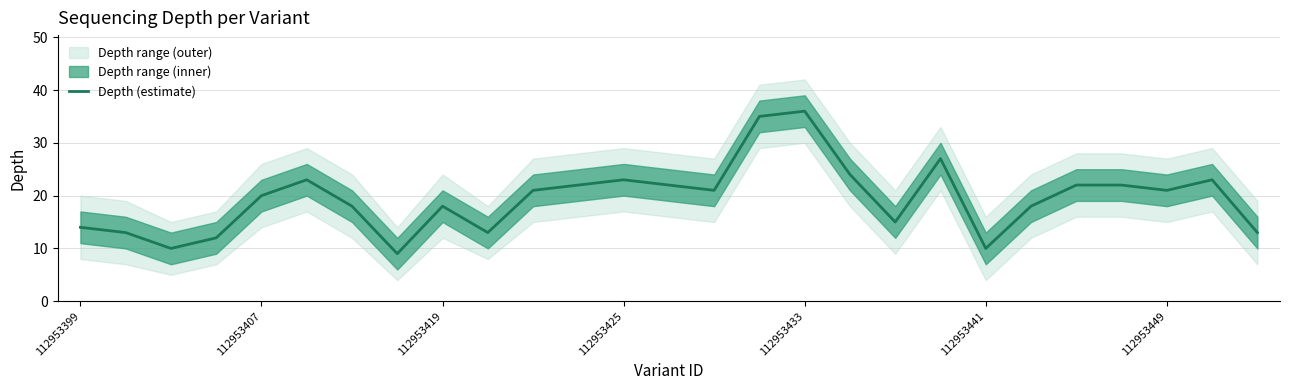

What is the highest value of the Depth (estimate) series?

36